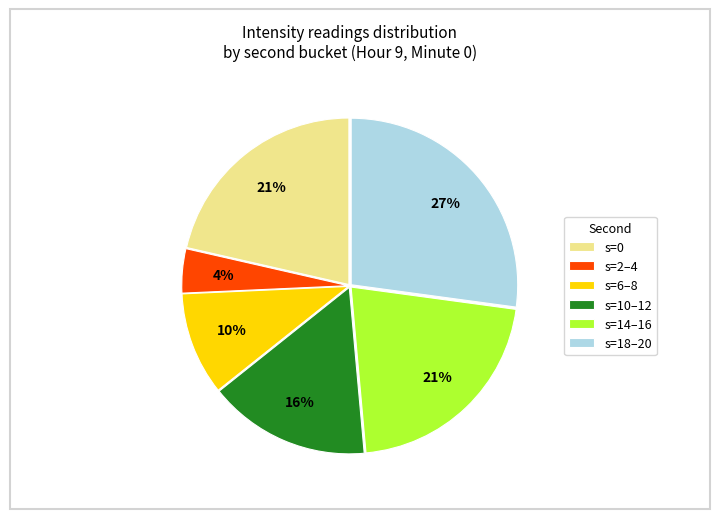

What is the smallest slice in the pie chart?

s=2–4